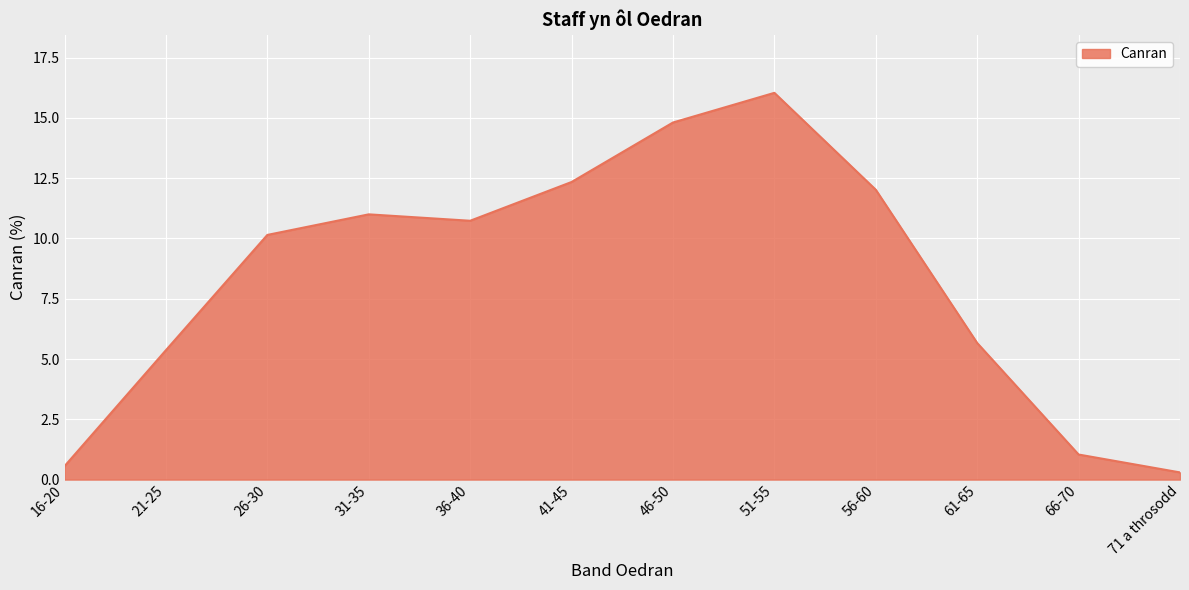

Reading left to right, what are all the values shown in this chart?

16-20=0.6	21-25=5.4	26-30=10.1	31-35=11.0	36-40=10.7	41-45=12.3	46-50=14.8	51-55=16.0	56-60=12.0	61-65=5.7	66-70=1.0	71 a throsodd=0.3